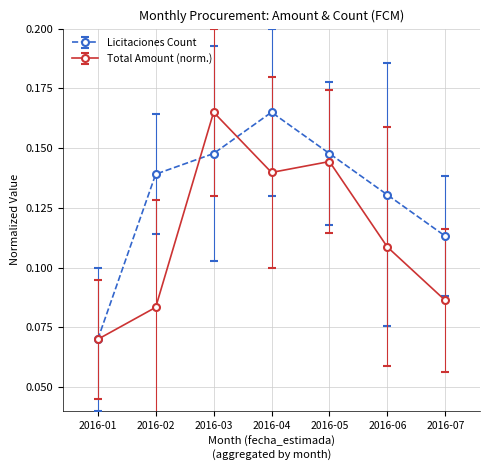

Between 2016-02 and 2016-05, which series saw the biggest shift?

Total Amount (norm.)